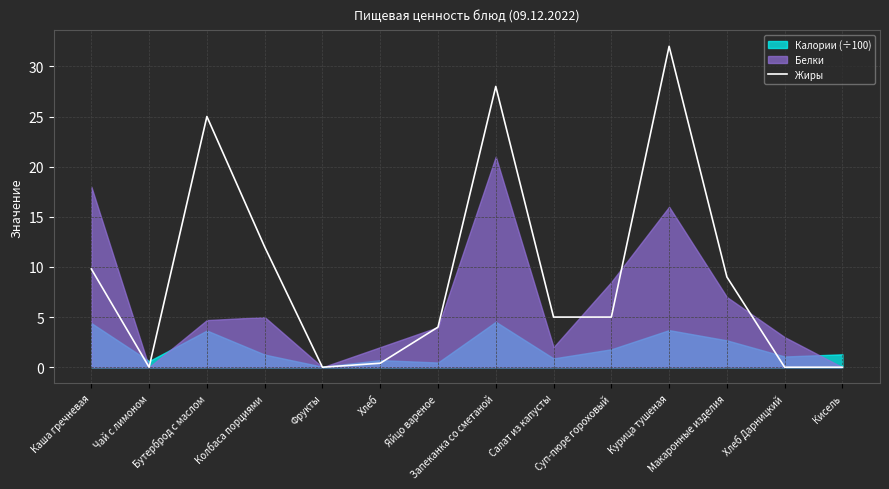

The chart shows a value of 28.0 at Запеканка со сметаной. True or false?

True